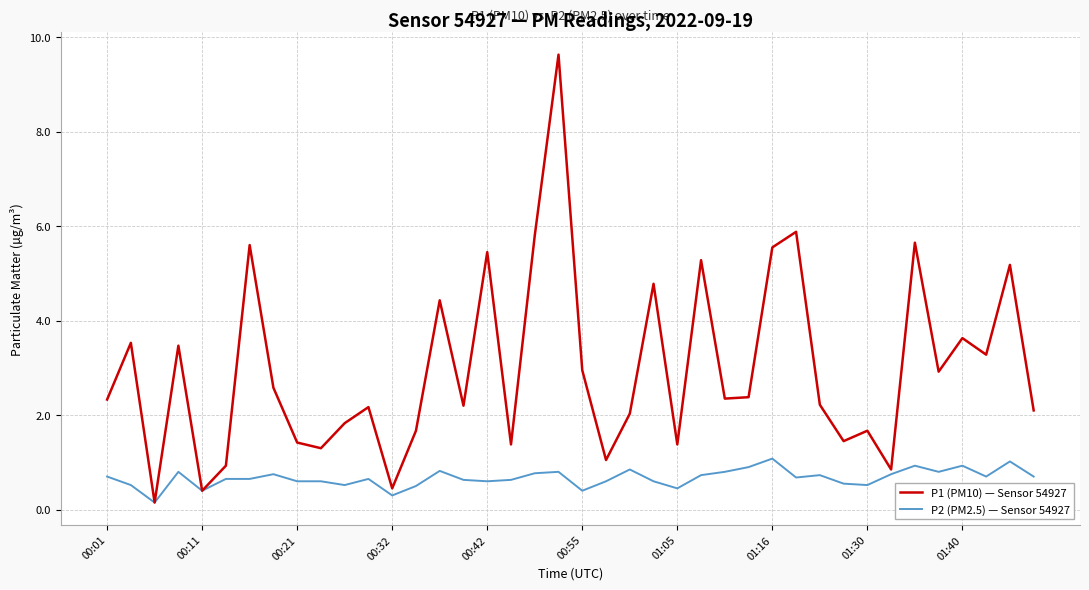

What is the highest value of the P2 (PM2.5) — Sensor 54927 series?

1.1